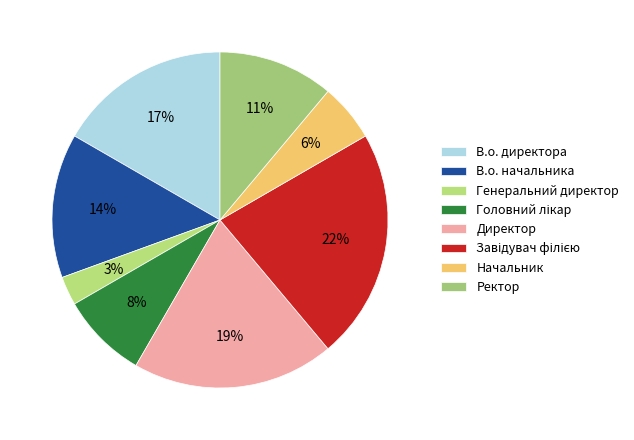

To the nearest percent, what percentage of the pie is Начальник?

6%